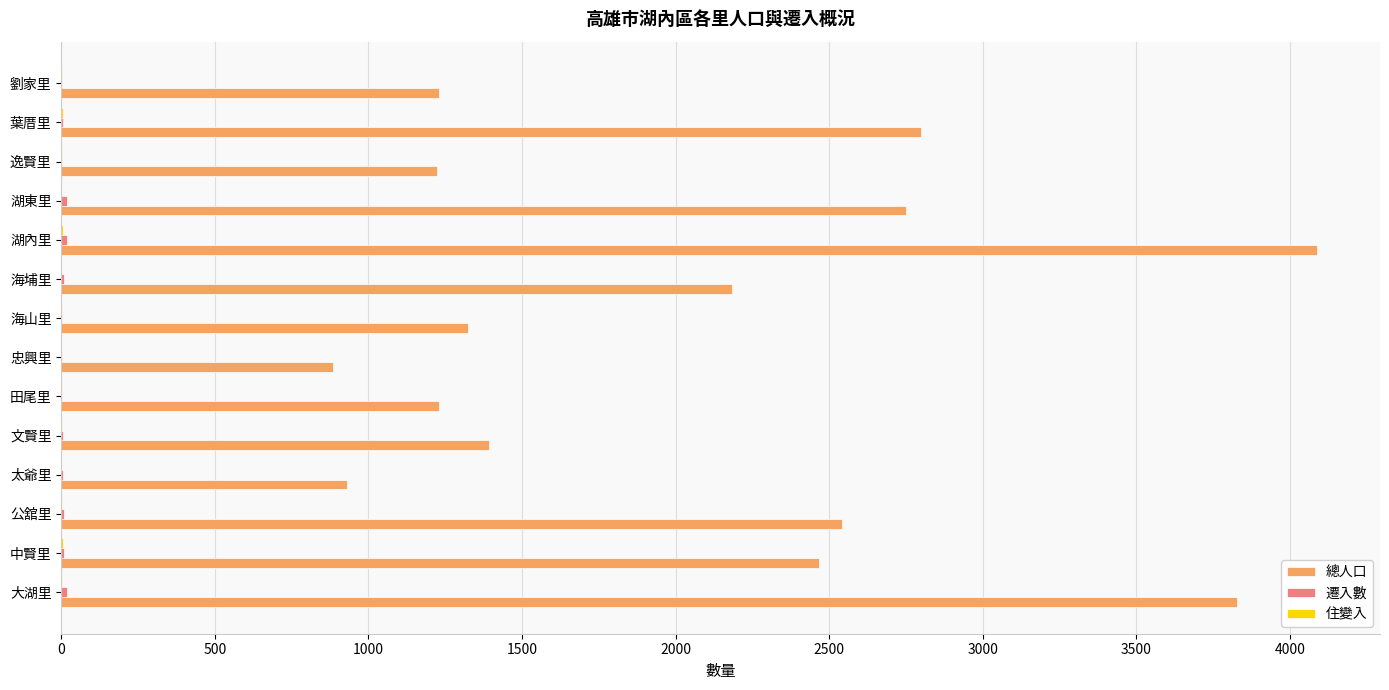

Which series has the largest total across all categories?

總人口